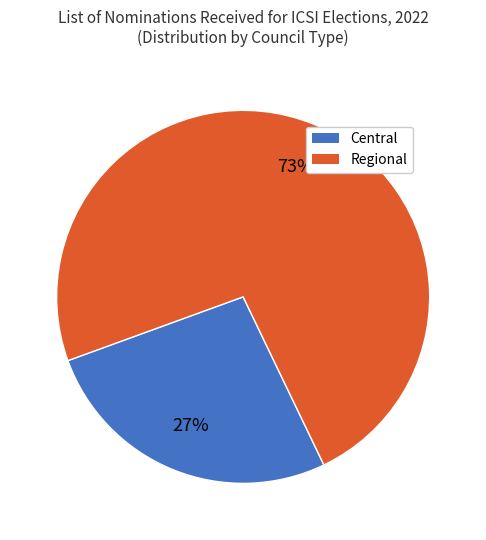

True or false: Regional accounts for 67% of the total.

False